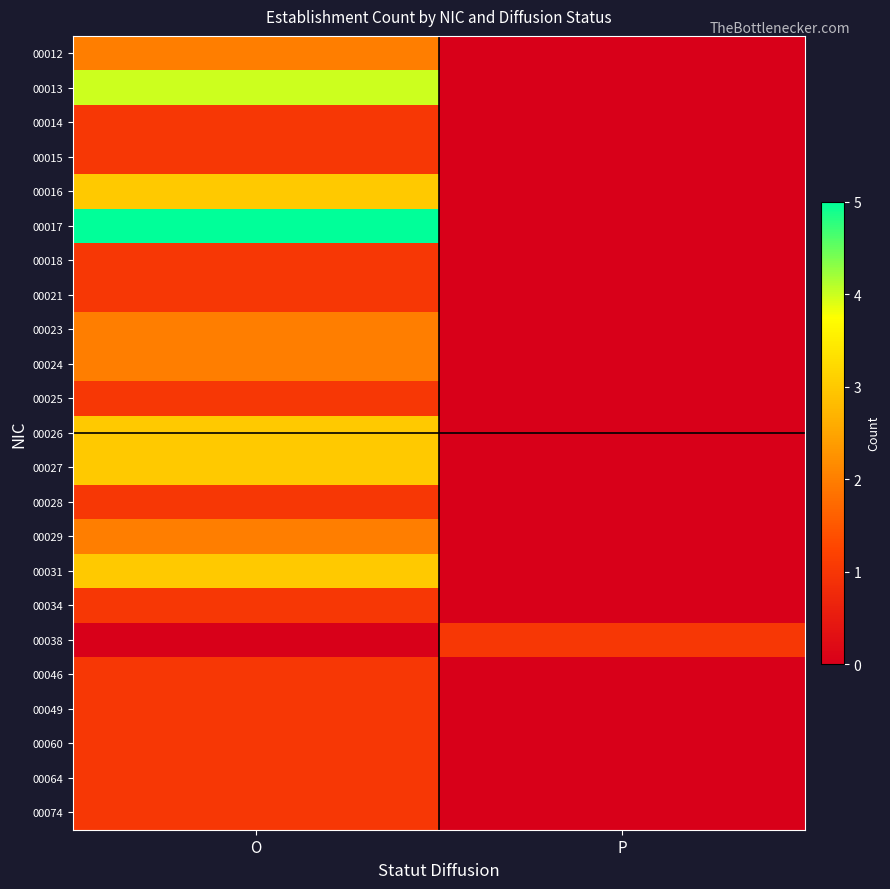

What is the greatest value displayed?

5